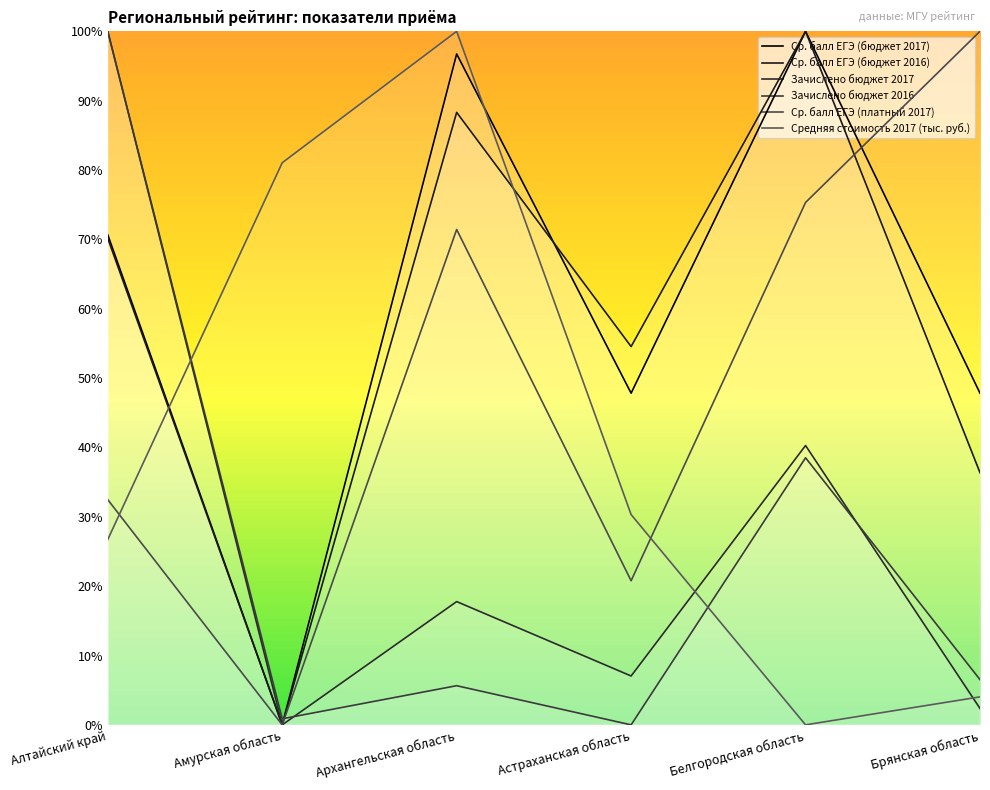

How many values in Ср. балл ЕГЭ (бюджет 2017) are above zero?

5